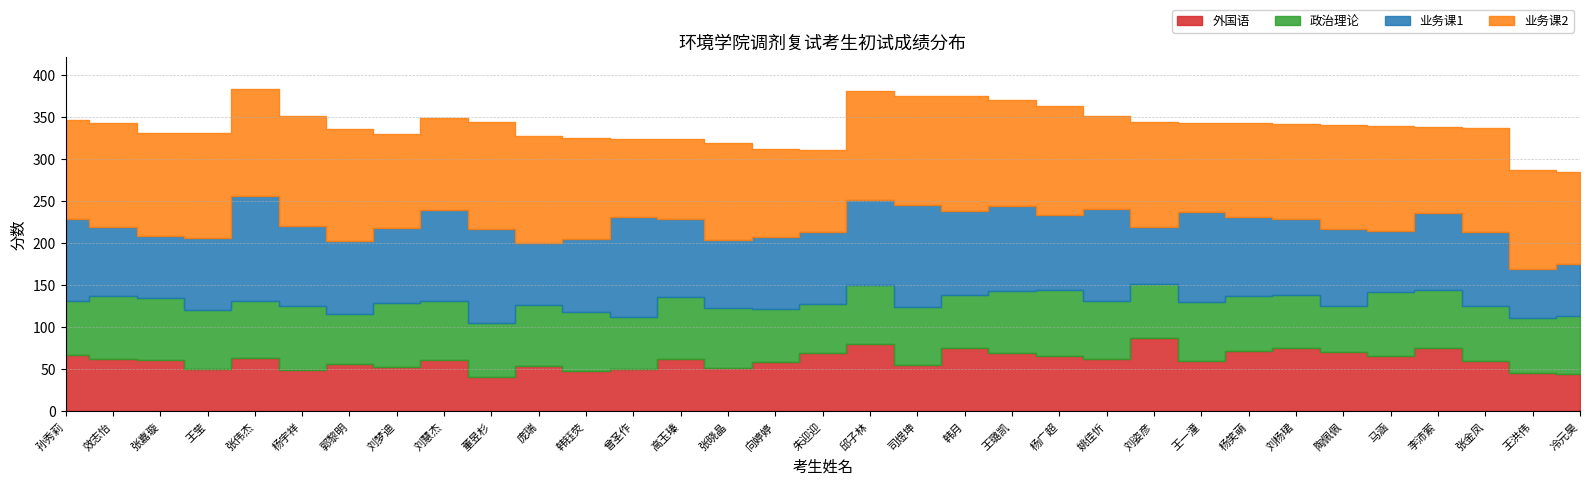

What is the label of the 18th point from the left?

邱子林